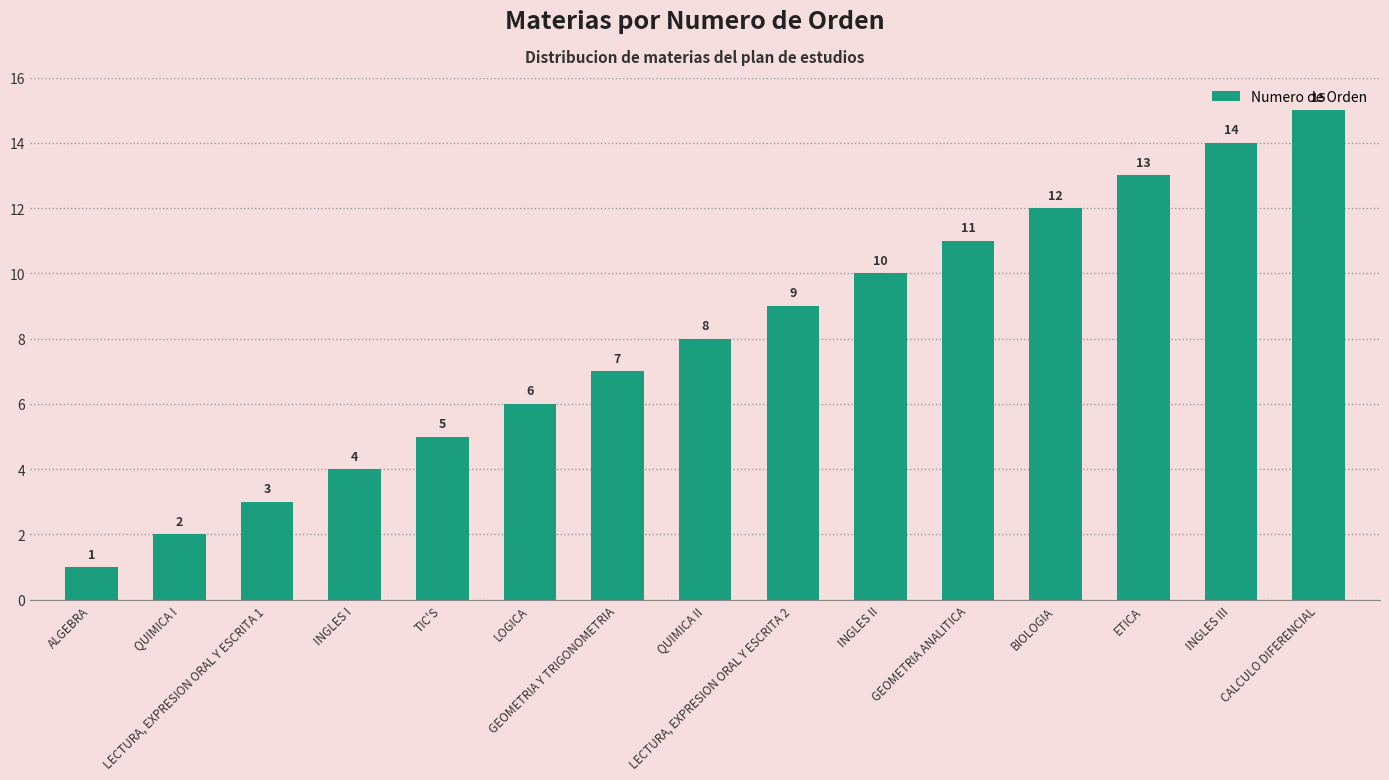

What is the minimum value shown in the chart?

1